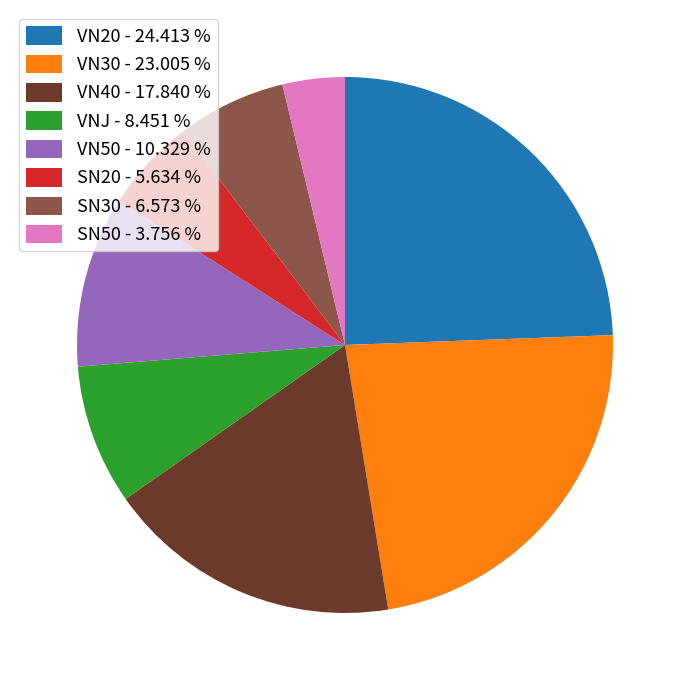

Which has a higher value, VN50 or SN20?

VN50